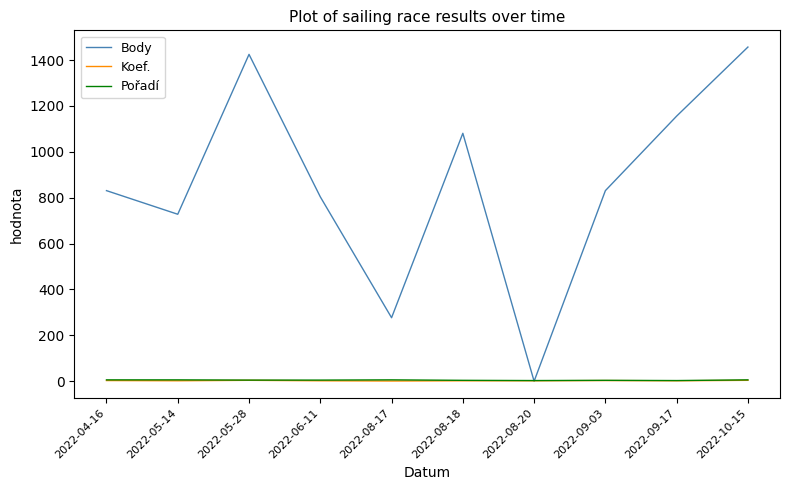

How many times do Koef. and Body cross each other?

2